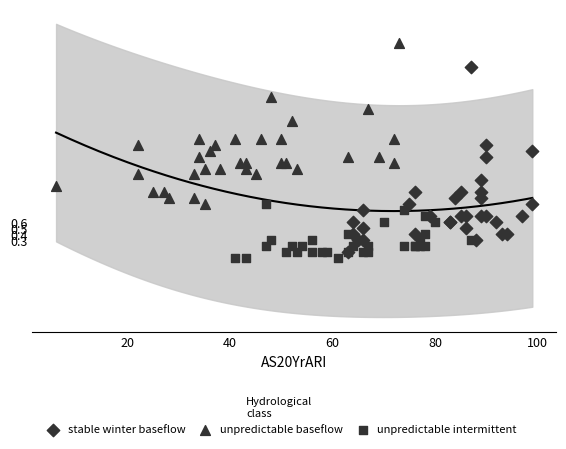

Which series has the largest Y range (max minus min)?

stable winter baseflow